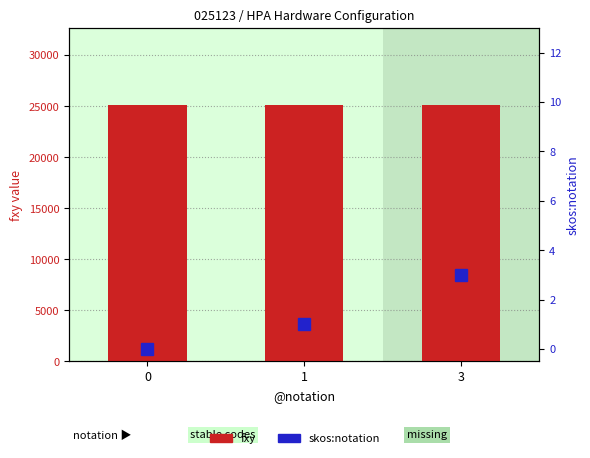

Reading left to right, what are all the values shown in this chart?

fxy: 25123	25123	25123
skos:notation: 0	1	3